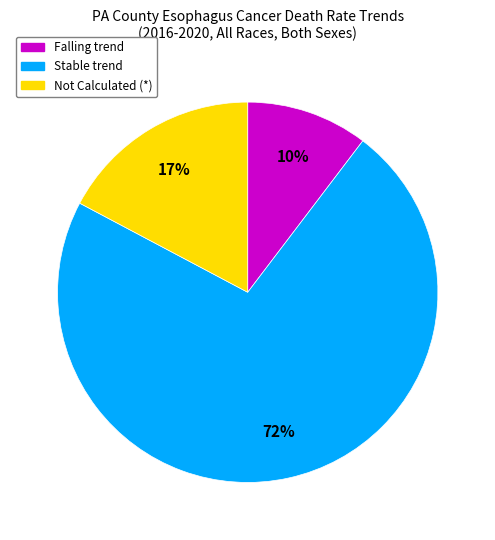

Does any single category account for the majority?

Yes